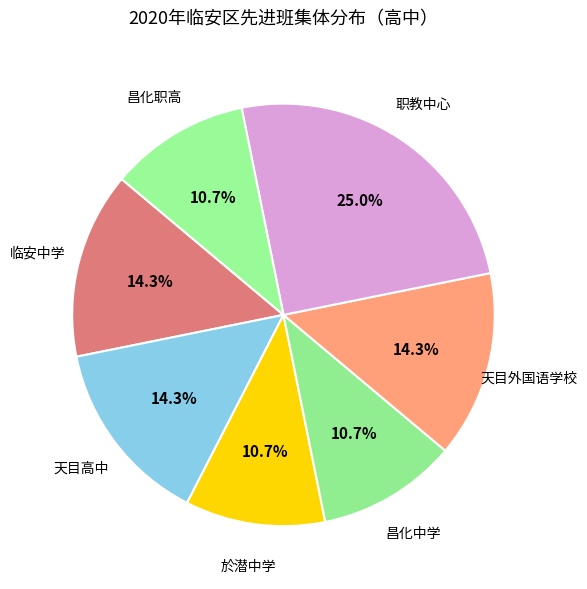

Which slice is the largest?

职教中心